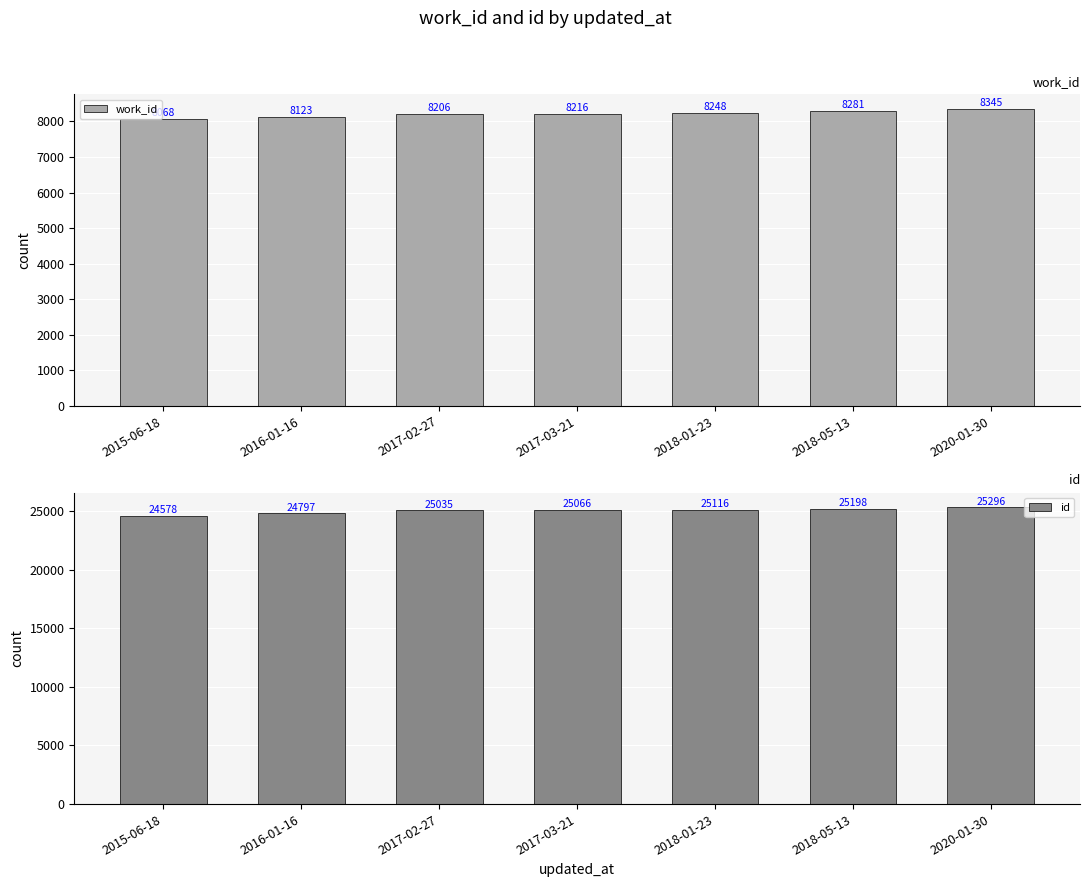

Which series has the largest total across all categories?

id